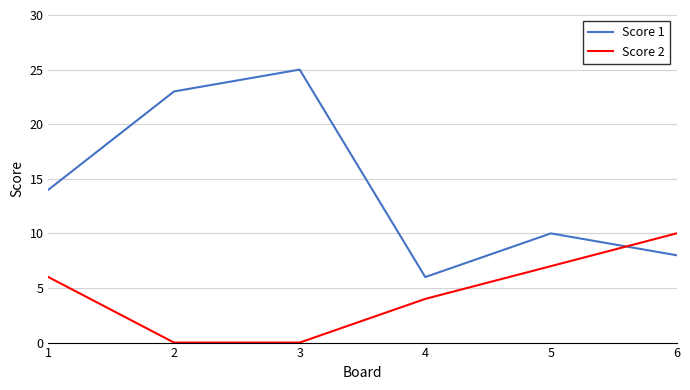

Read the Score 1 value at 2, to the nearest 10.

20